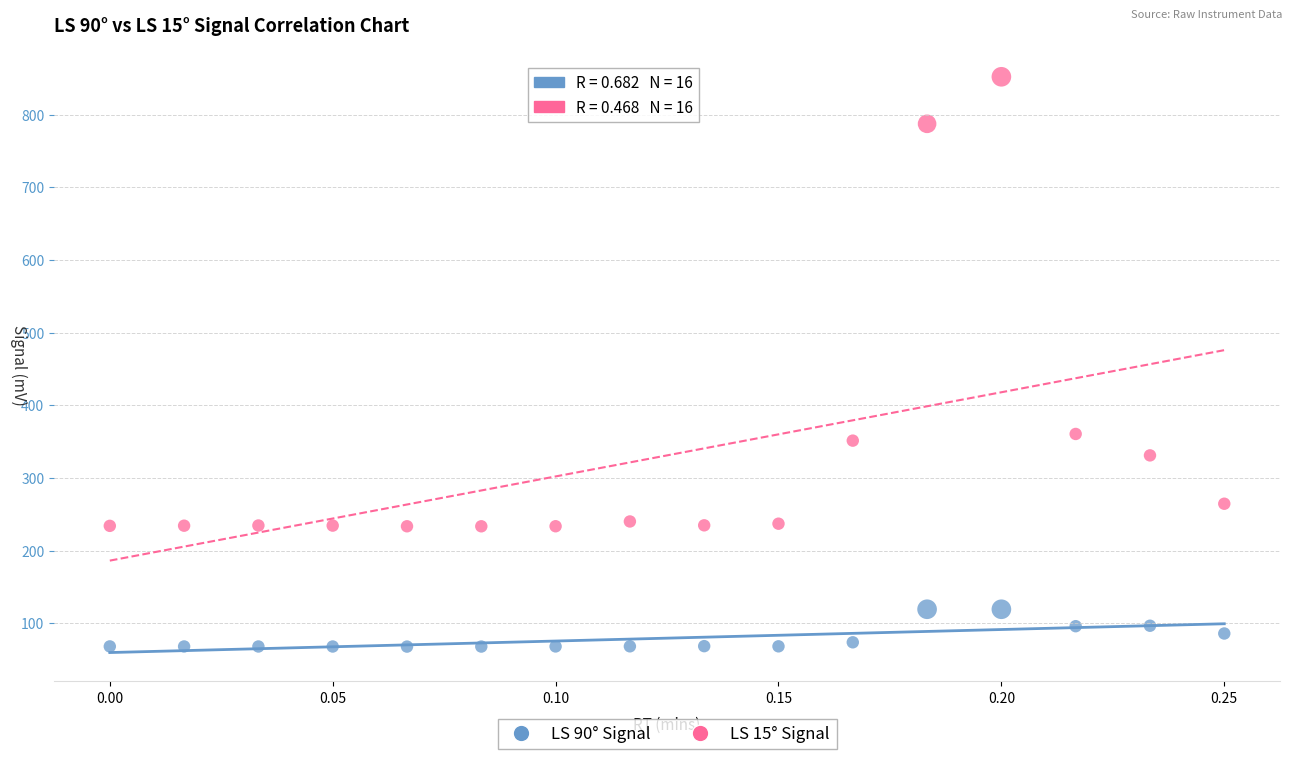

Across all series, what Y value is closest to 459?

360.5